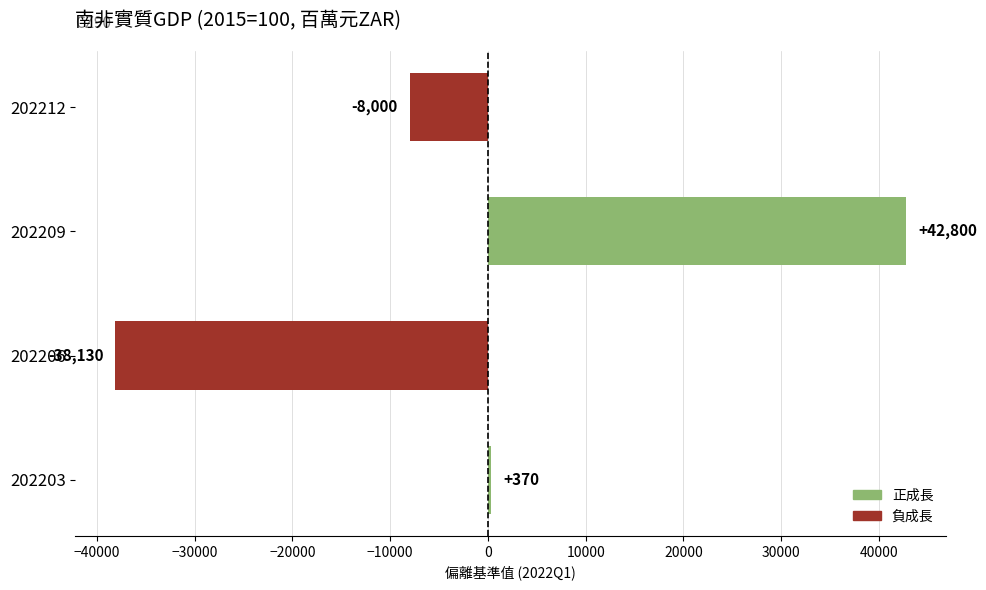

Count the values in the range -8000 to 42800.

3